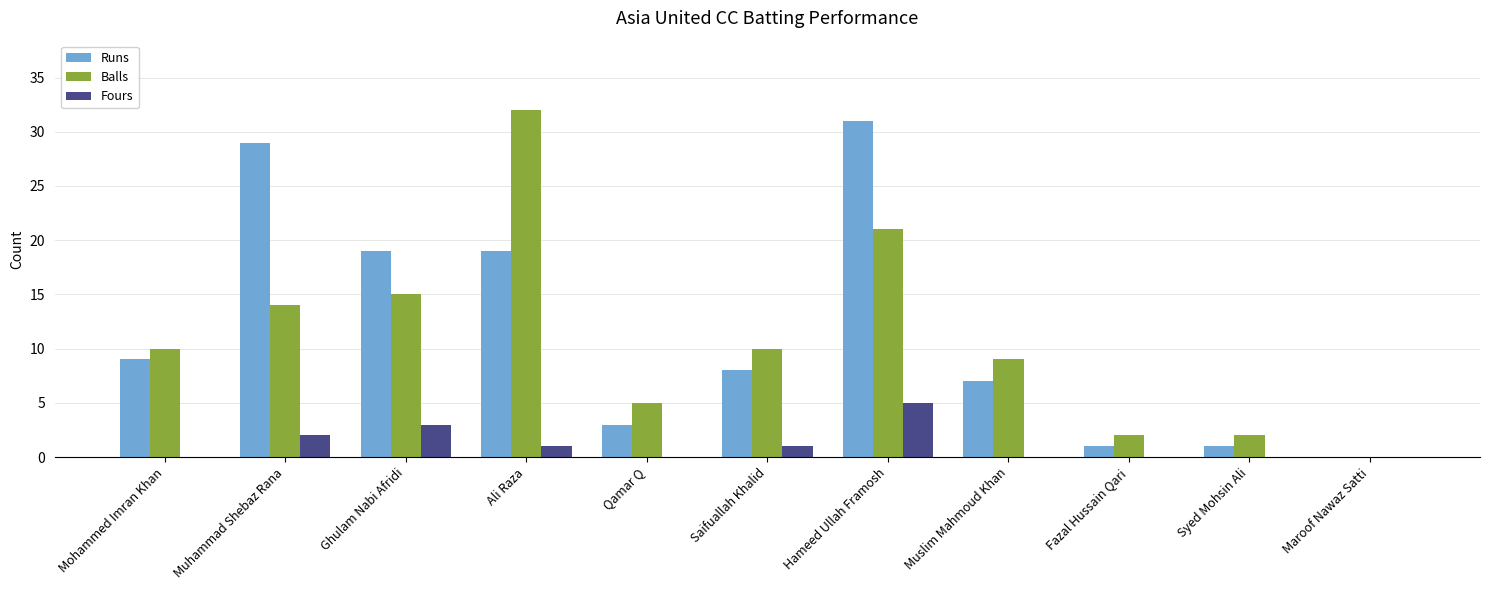

At which category is the sum across all series the highest?

Hameed Ullah Framosh